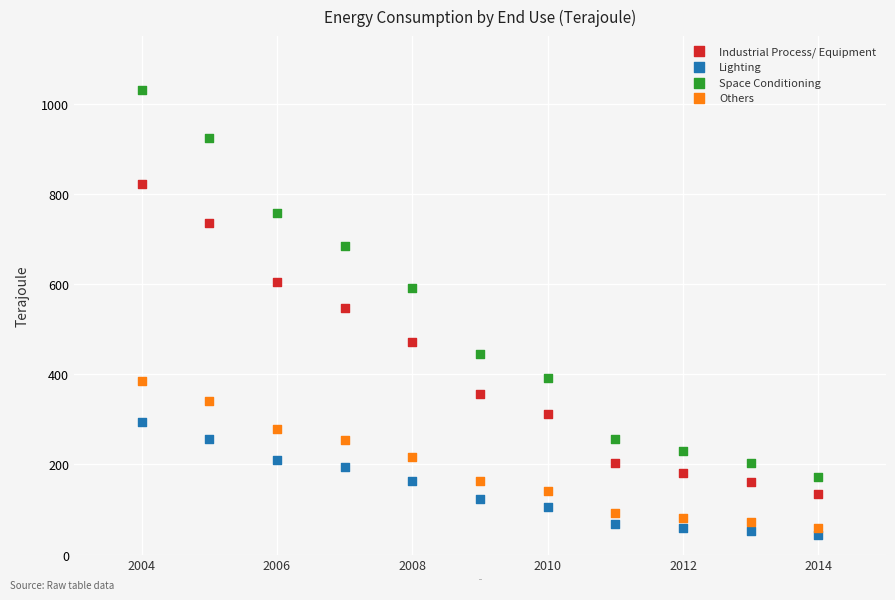

What are all the series names shown in the legend?

Industrial Process/ Equipment, Lighting, Space Conditioning, Others